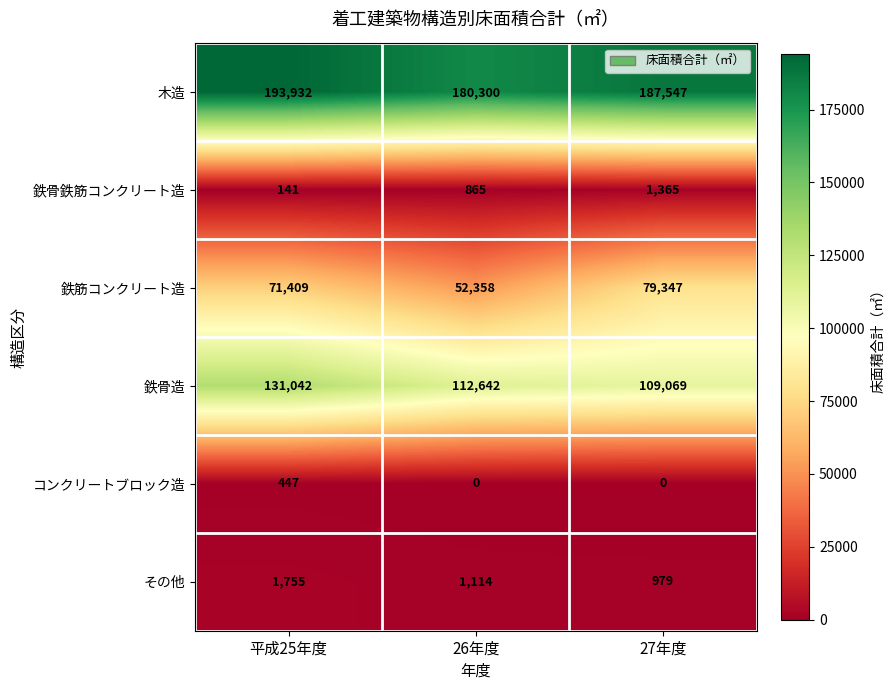

Where is 鉄骨鉄筋コンクリート造 nearest to the value 753?

26年度